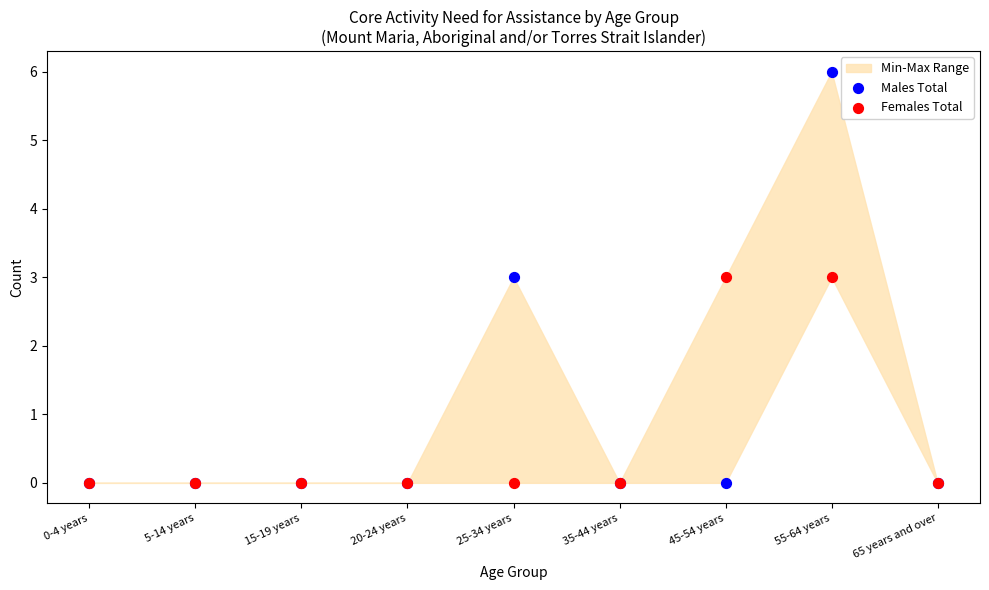

Which series reaches the maximum Y coordinate?

Males Total